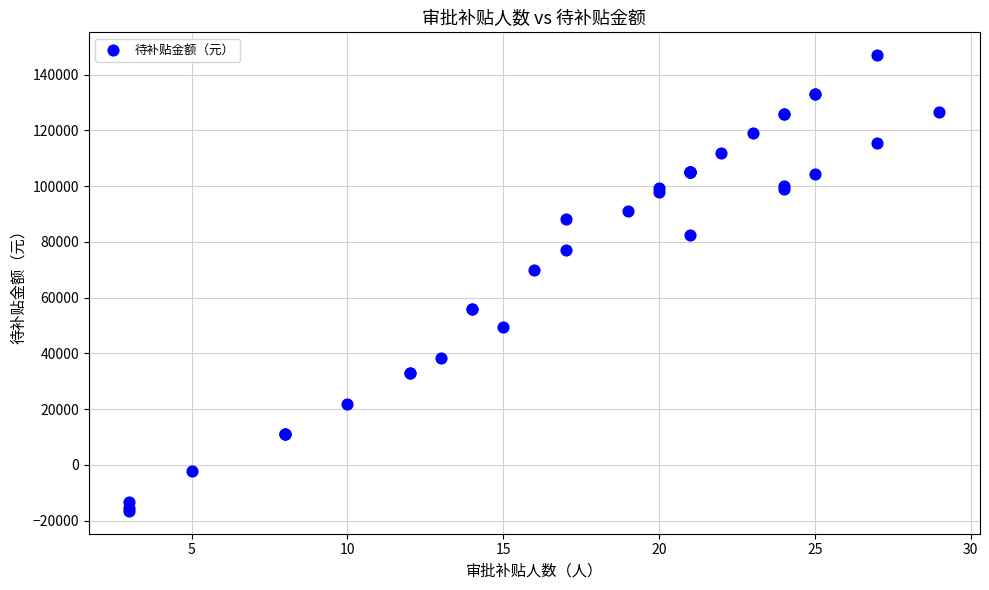

What Y value in the scatter plot is closest to 65250?

70000